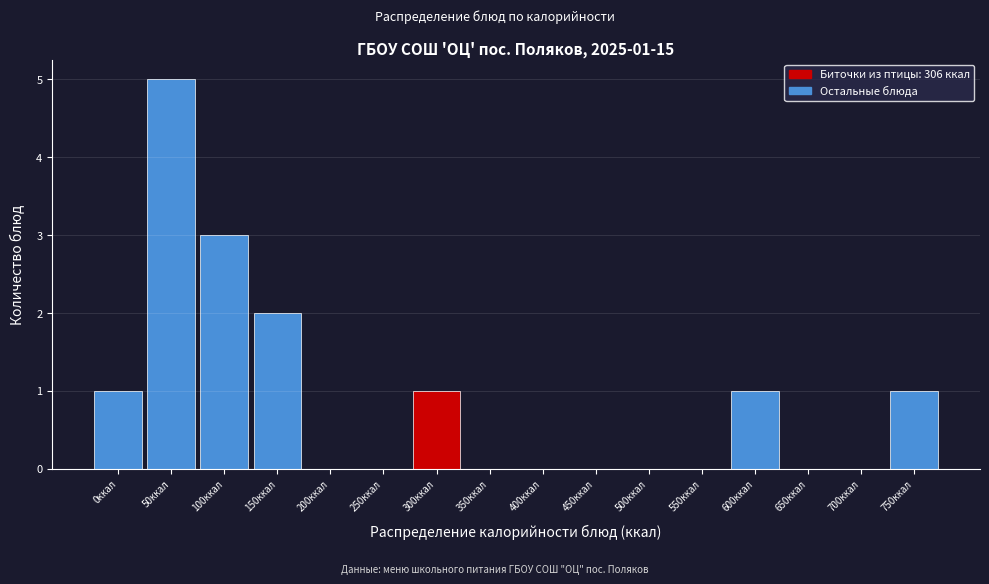

Reading left to right, extract all data points from this chart.

0ккал=1	50ккал=5	100ккал=3	150ккал=2	200ккал=0	250ккал=0	300ккал=1	350ккал=0	400ккал=0	450ккал=0	500ккал=0	550ккал=0	600ккал=1	650ккал=0	700ккал=0	750ккал=1